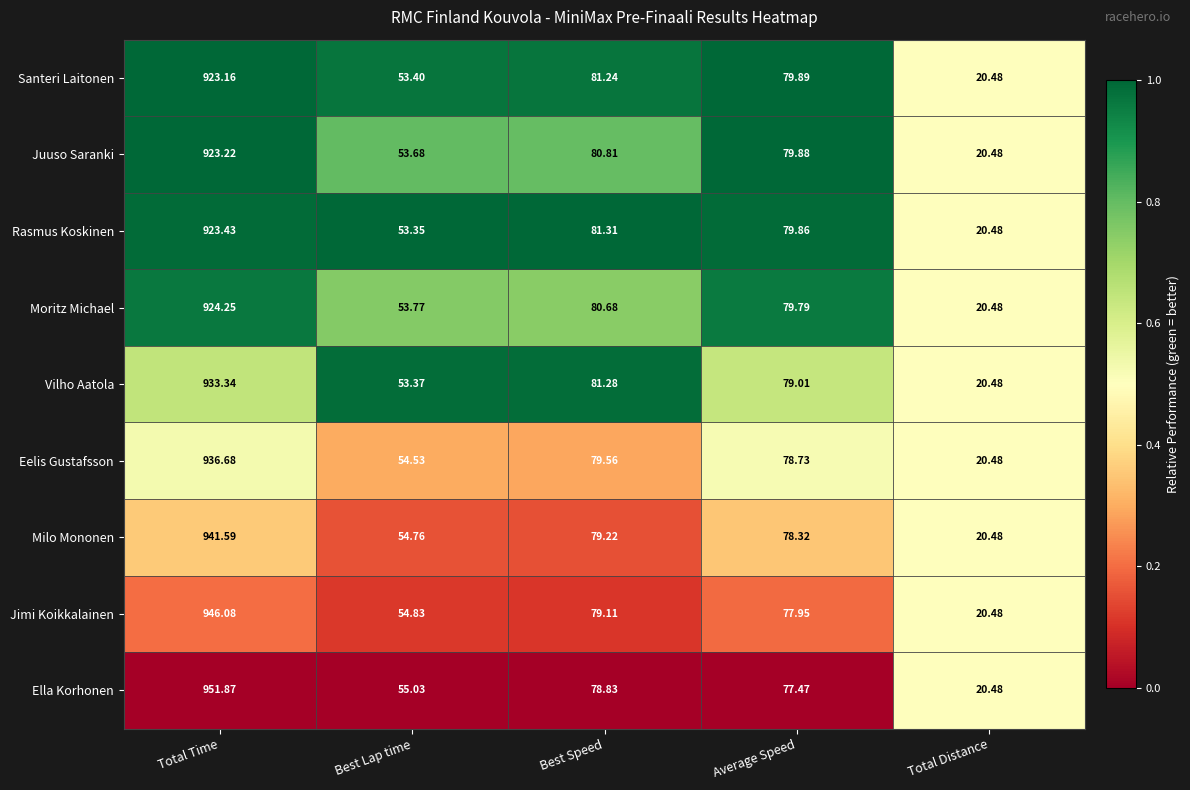

What is the greatest value displayed?

951.9